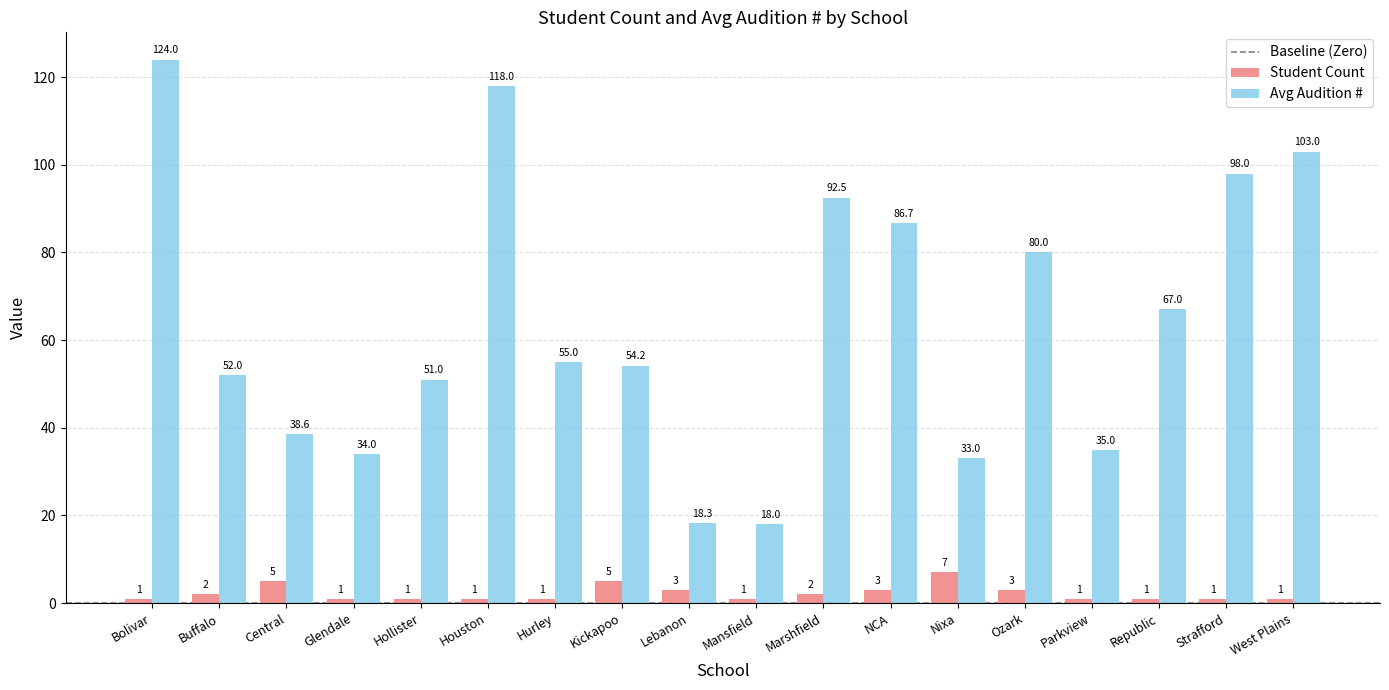

The Avg Audition # series shows 208.7 at Bolivar. True or false?

False